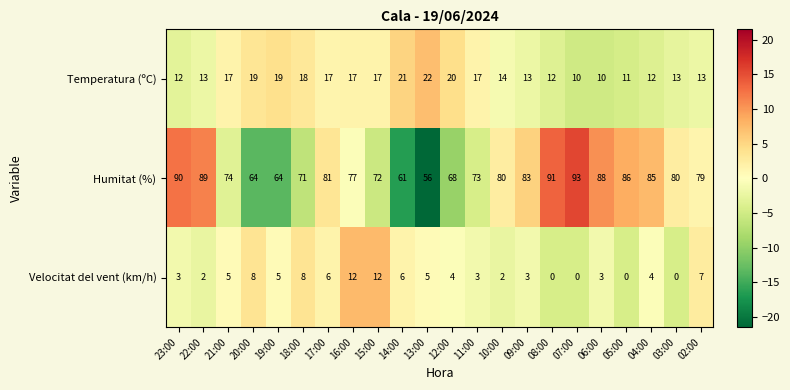

Which series has the widest spread of values?

Humitat (%)